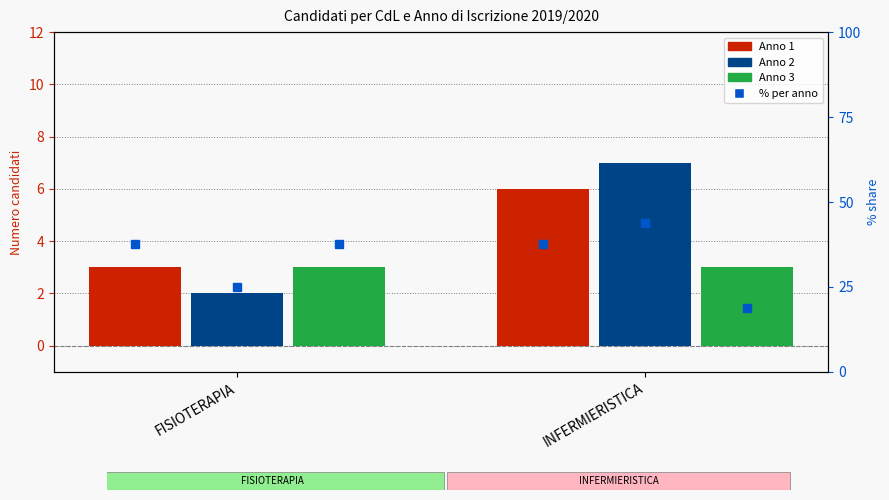

What is the average value of the Anno 1 series?

4.5